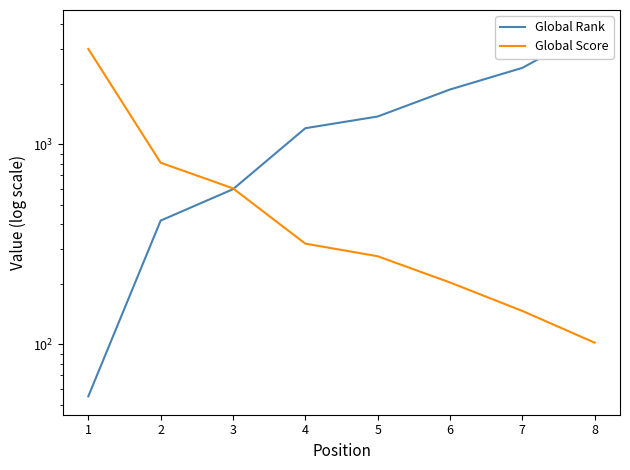

At 8, list the series in order from largest to smallest.

Global Rank, Global Score